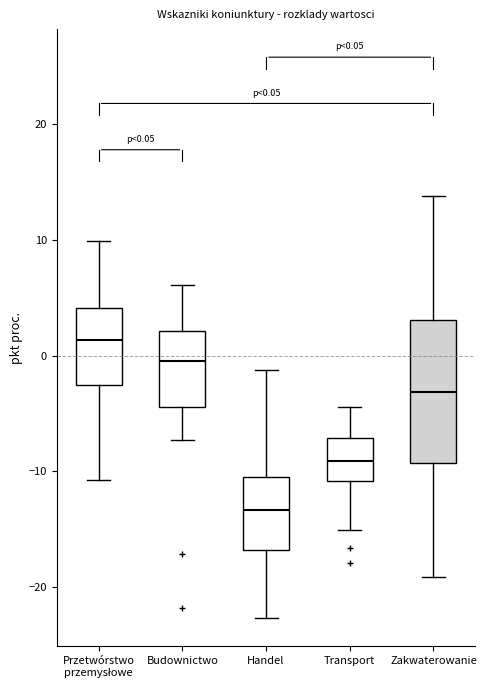

Which box is the tallest, from its lower edge to its upper edge?

Zakwaterowanie